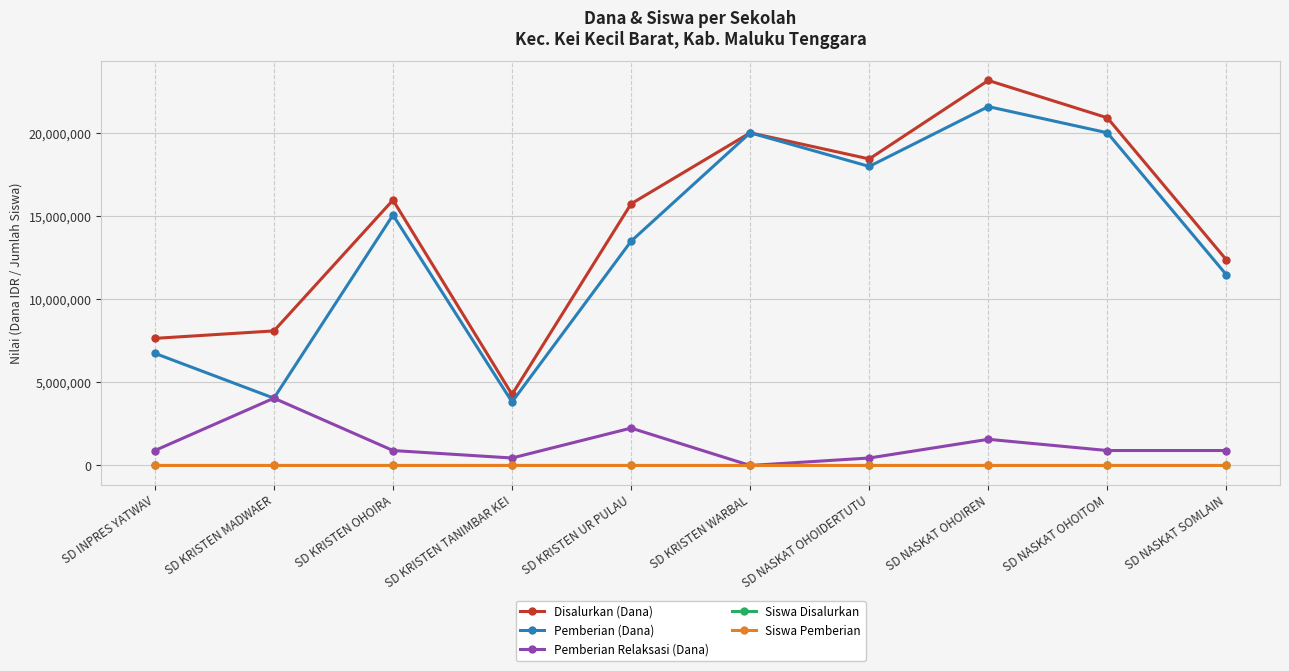

What is the value of the Siswa Pemberian point at the 2nd from the left?

11